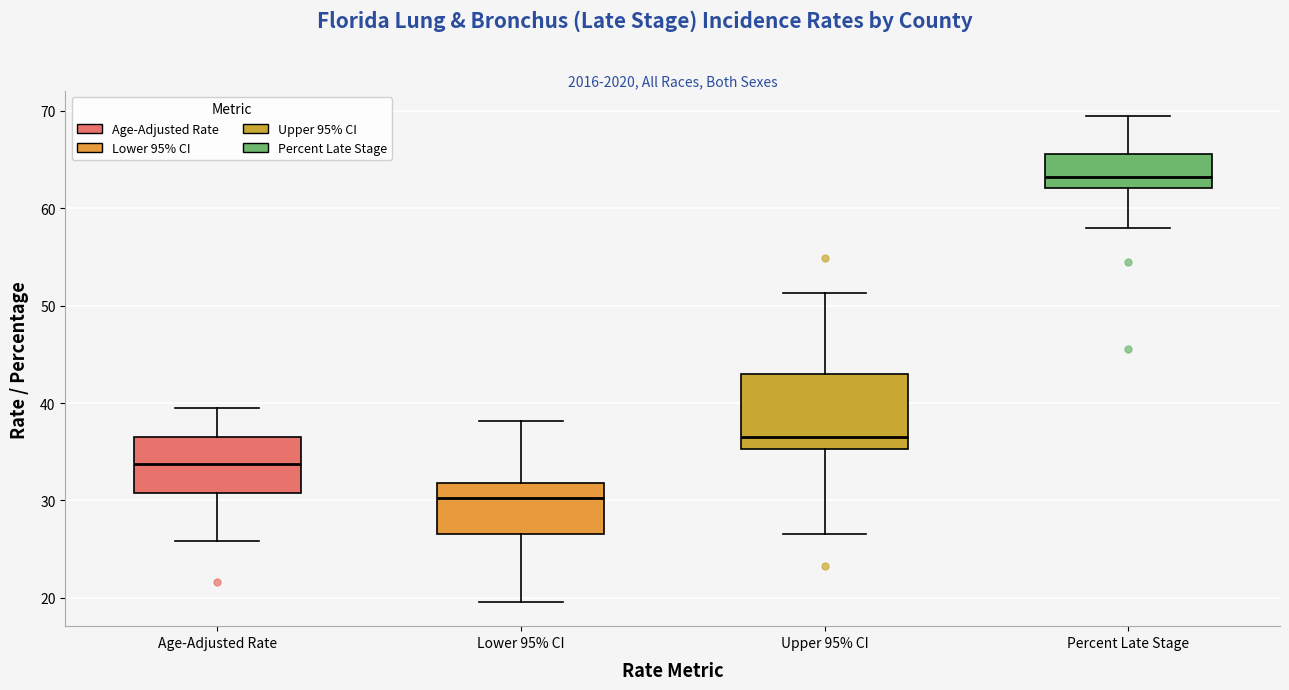

Where does the upper whisker of the box for Percent Late Stage end on the y-axis? The values are not printed on the chart, so give them approximately, as read against the axis.

70